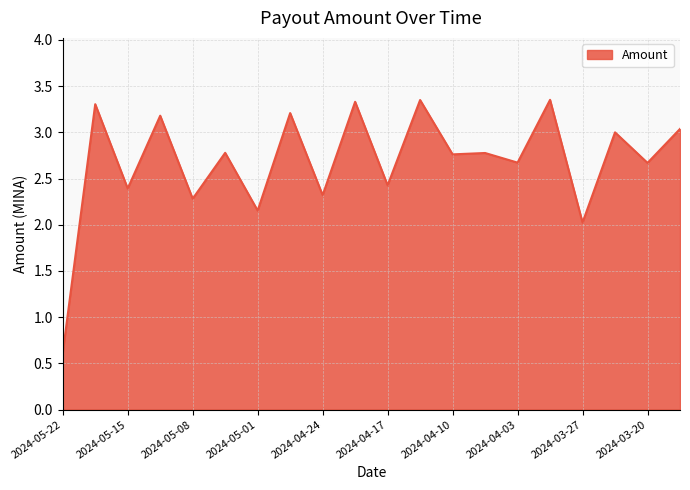

What is the difference between the maximum and minimum values?

2.7